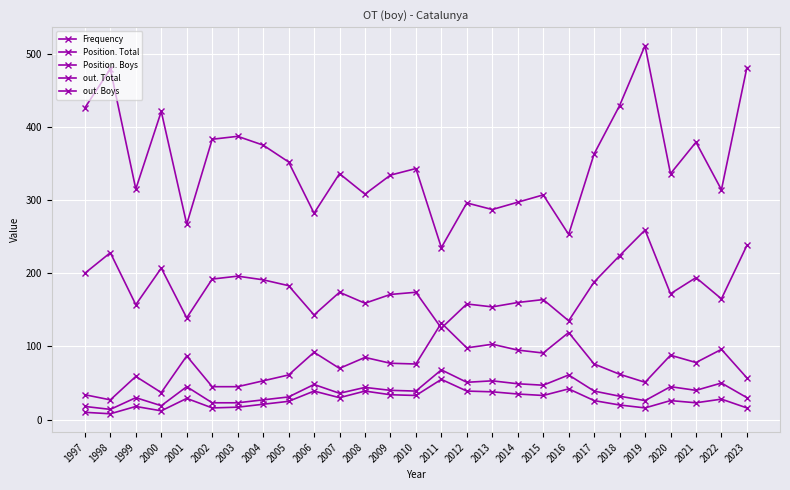

What is the total value across all series at 2000?

696